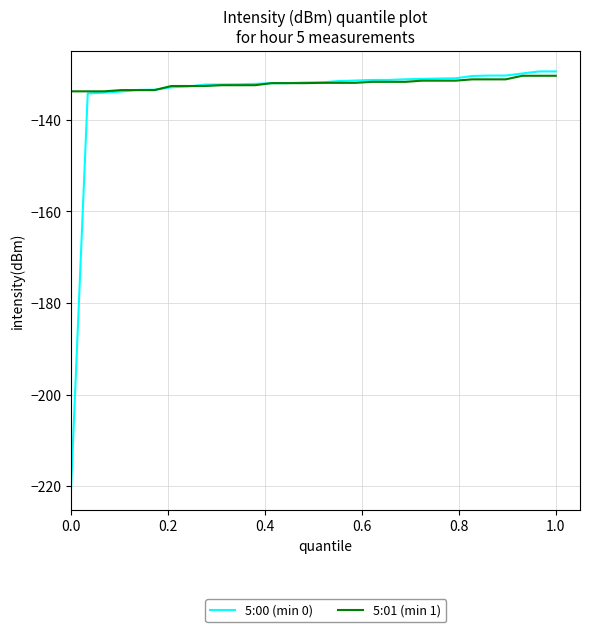

Which series has the widest spread of values?

5:00 (min 0)